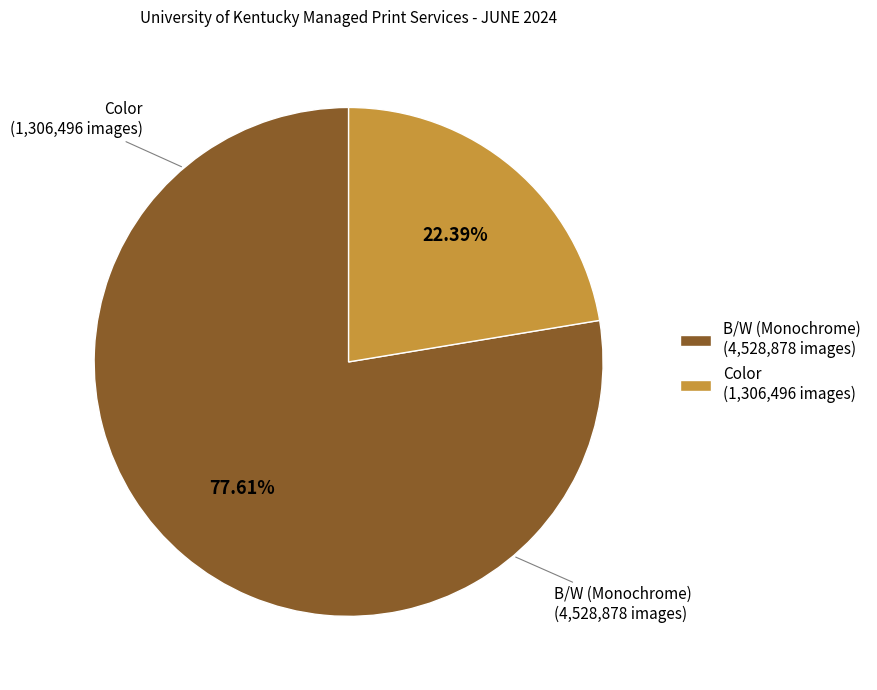

To the nearest percent, what portion does B/W (Monochrome) represent?

78%